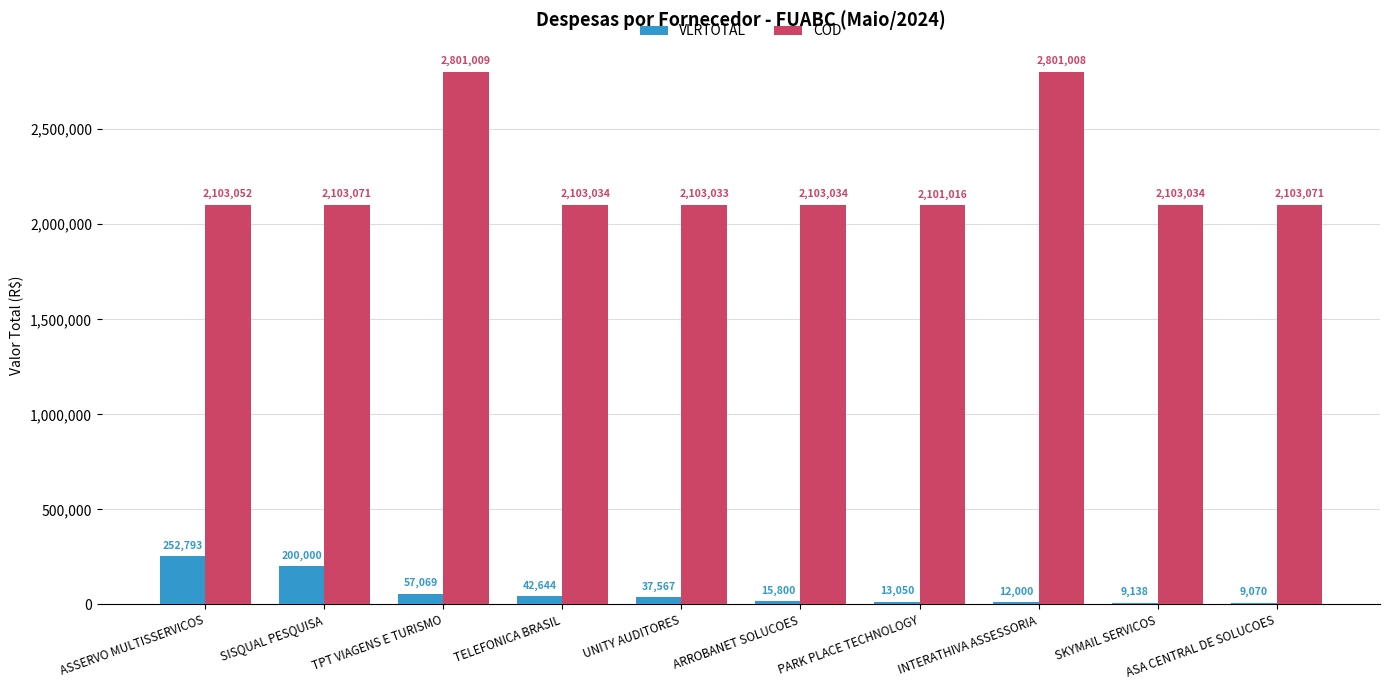

At which category is the sum across all series the highest?

TPT VIAGENS E TURISMO